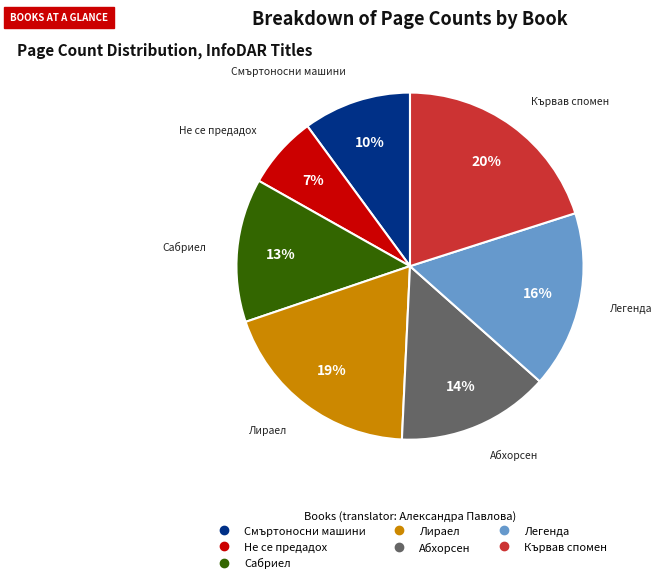

How many slices are in this pie chart?

7